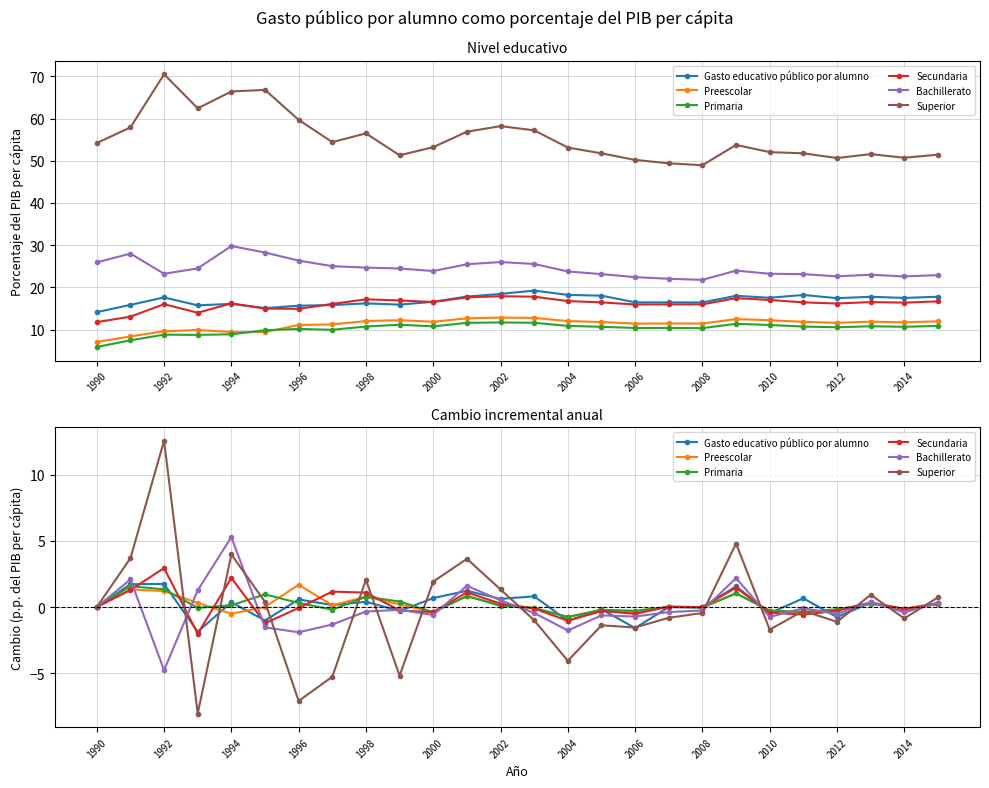

What value does the Secundaria series have at 2006?

-0.5